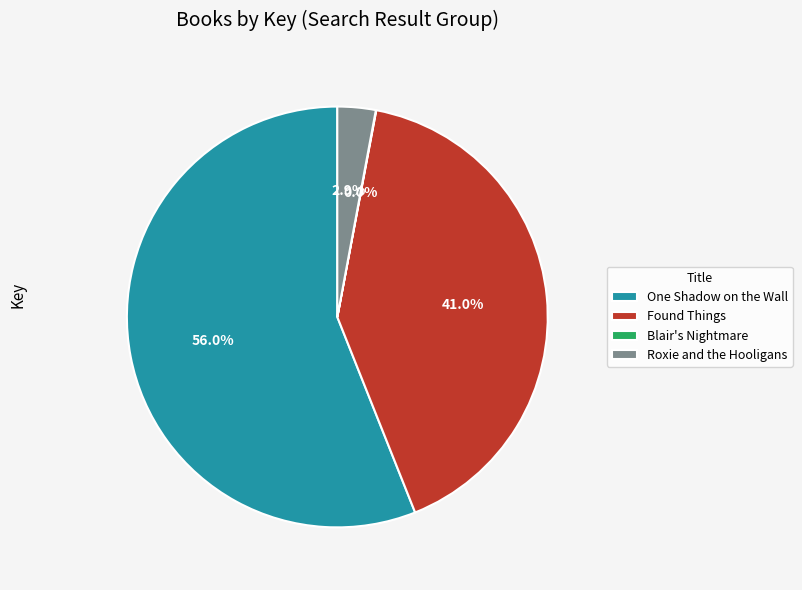

To the nearest percent, what portion does One Shadow on the Wall represent?

56%